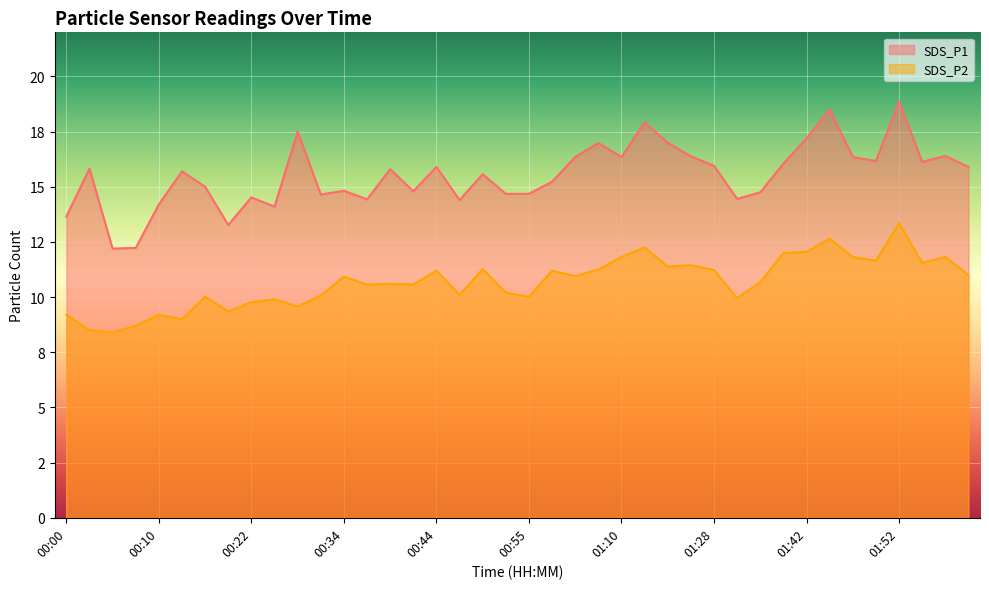

How many lines are shown in the chart?

2